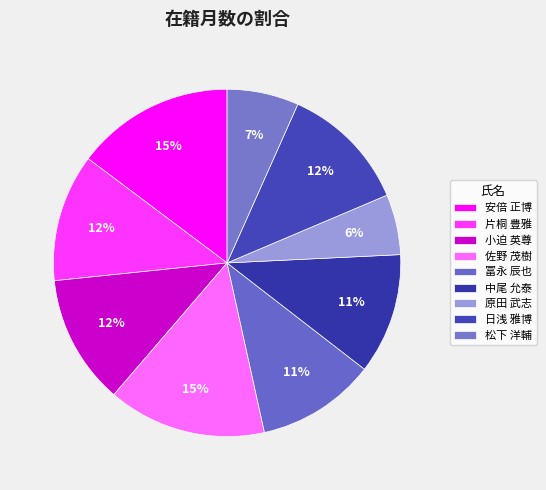

What percentage is NOT represented by 片桐 豊雅?

88.1%